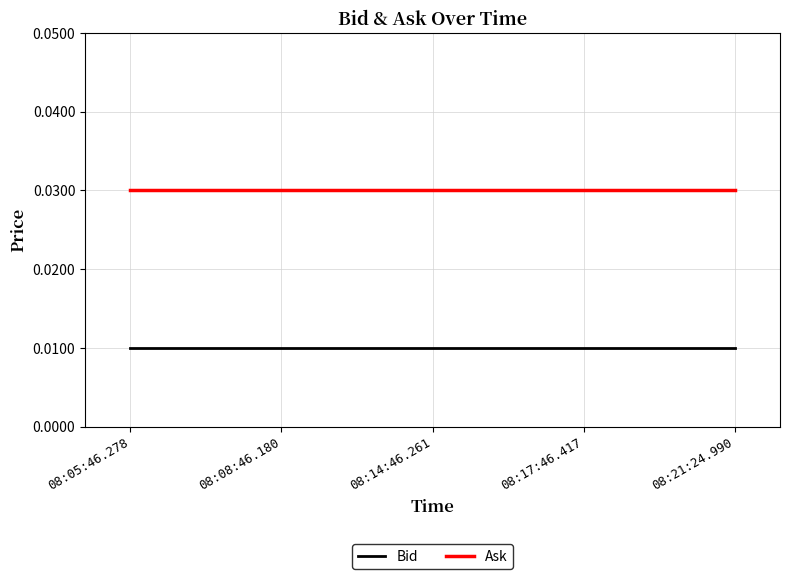

True or false: Bid and Ask cross at least once.

False